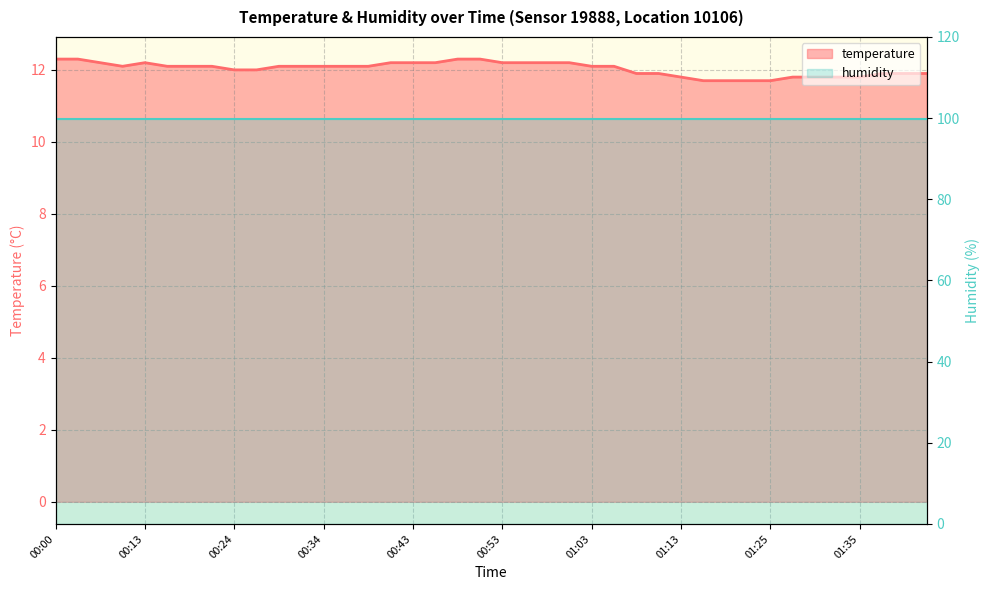

Reading right to left, what are all the values shown in this chart?

01:42=11.9	01:40=11.9	01:38=11.9	01:35=11.8	01:33=11.8	01:30=11.8	01:28=11.8	01:25=11.7	01:20=11.7	01:18=11.7	01:16=11.7	01:13=11.8	01:11=11.9	01:08=11.9	01:06=12.1	01:03=12.1	01:01=12.2	00:58=12.2	00:56=12.2	00:53=12.2	00:51=12.3	00:48=12.3	00:46=12.2	00:43=12.2	00:41=12.2	00:38=12.1	00:36=12.1	00:34=12.1	00:31=12.1	00:29=12.1	00:26=12.0	00:24=12.0	00:21=12.1	00:18=12.1	00:16=12.1	00:13=12.2	00:08=12.1	00:05=12.2	00:03=12.3	00:00=12.3